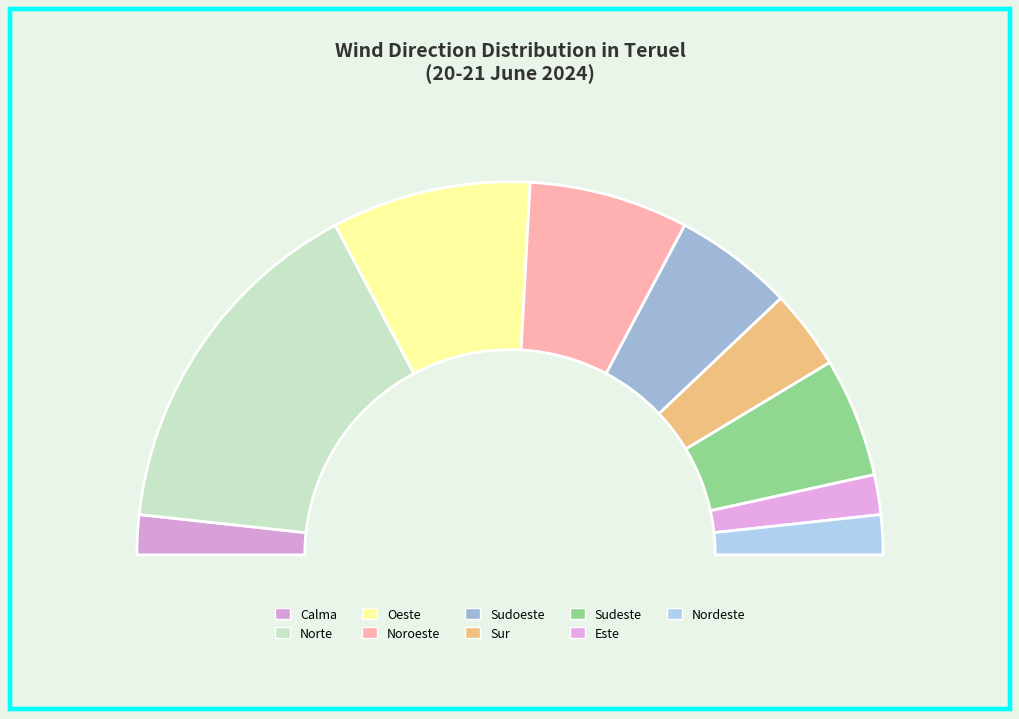

Does any single category account for the majority?

No